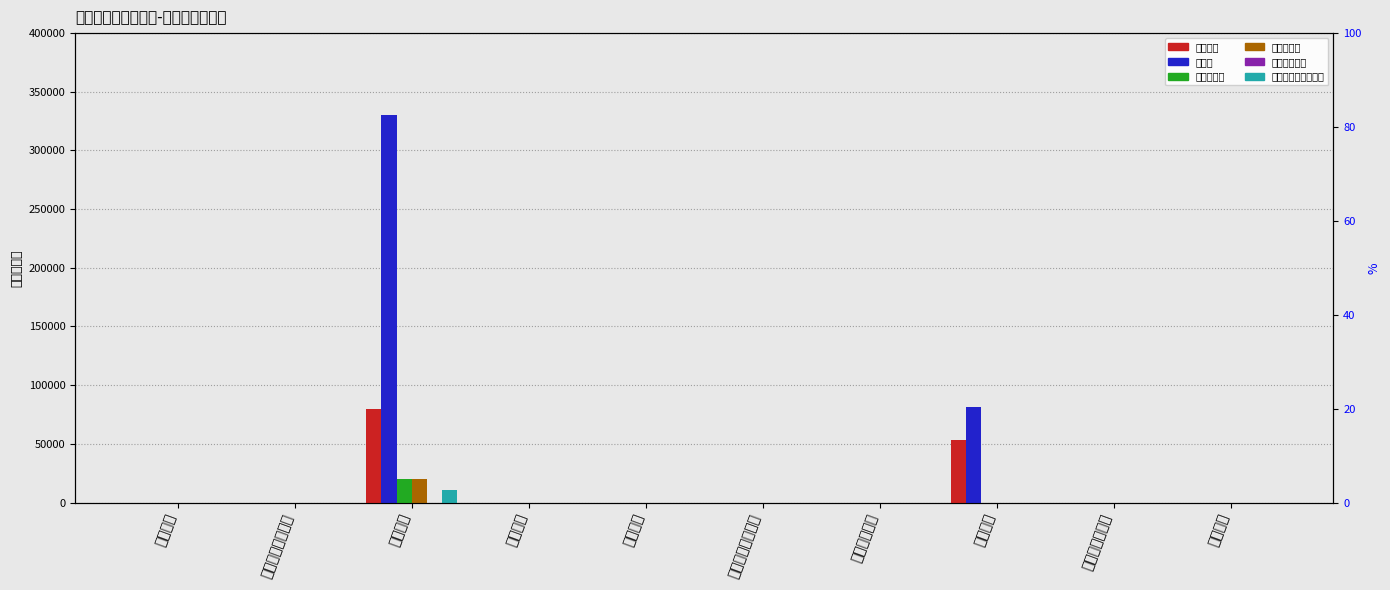

How many distinct data groups are displayed?

6